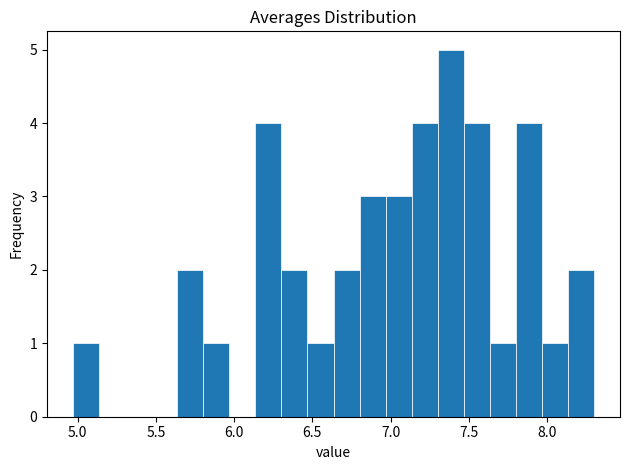

Around what value on the x-axis is the tallest bar? Give the approximate position of its centre, as read against the axis.

7.40